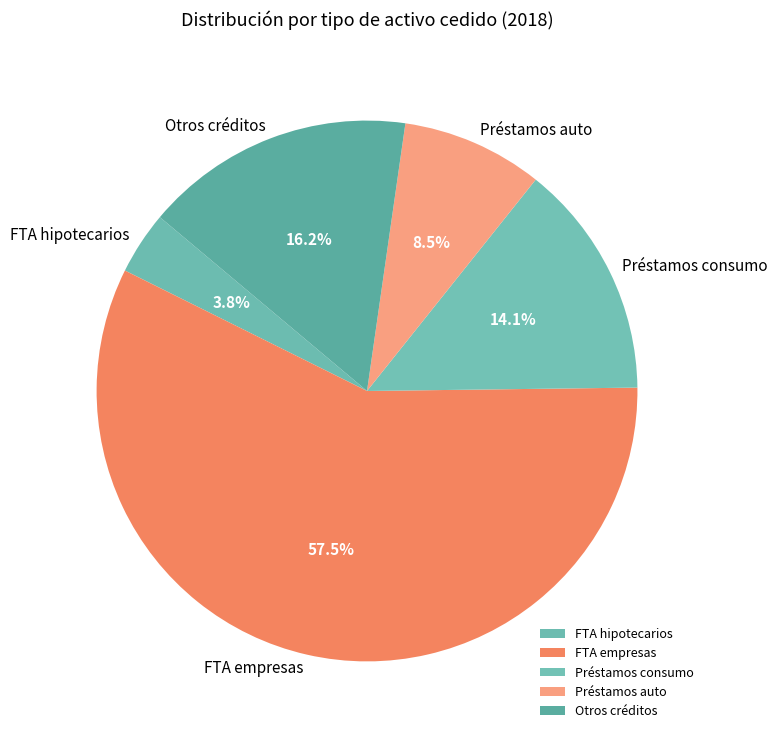

Which category has the biggest portion of the pie?

FTA empresas